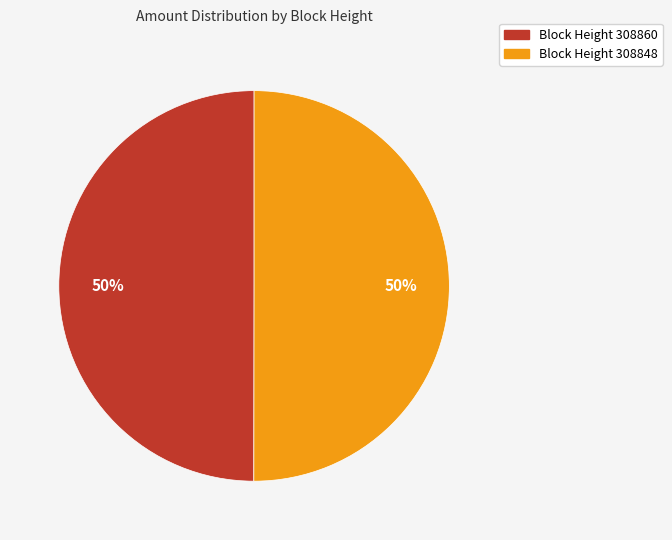

To the nearest percent, what is the average slice percentage?

50%